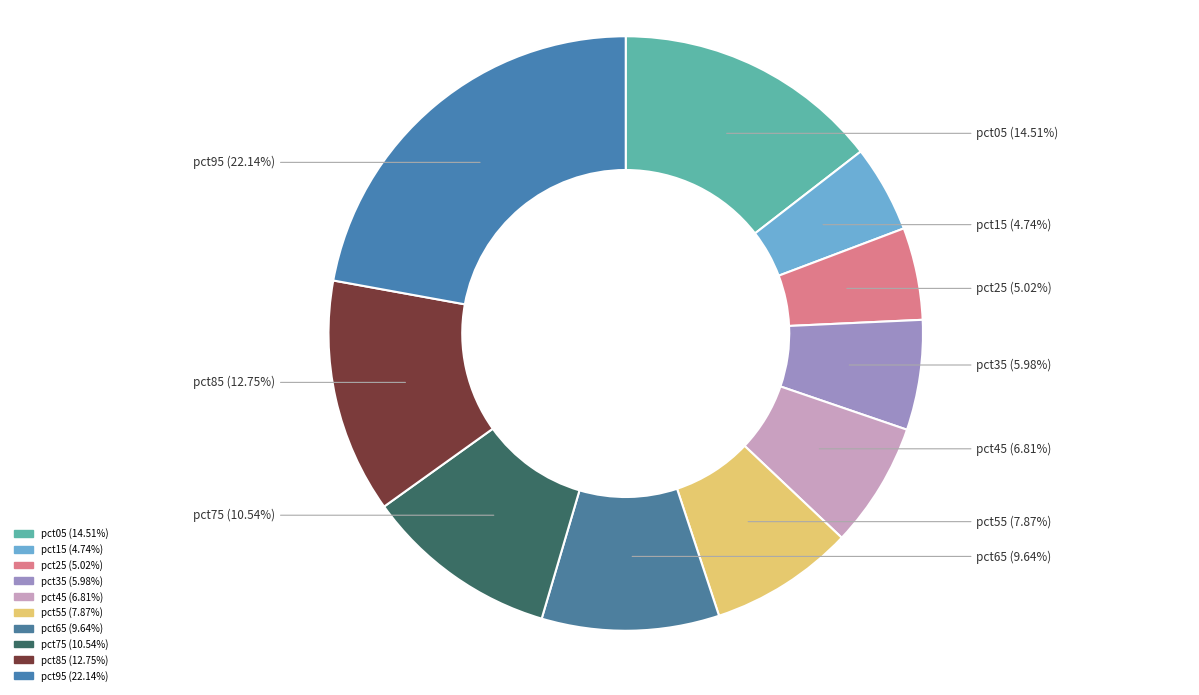

Count the number of slices in the pie.

10